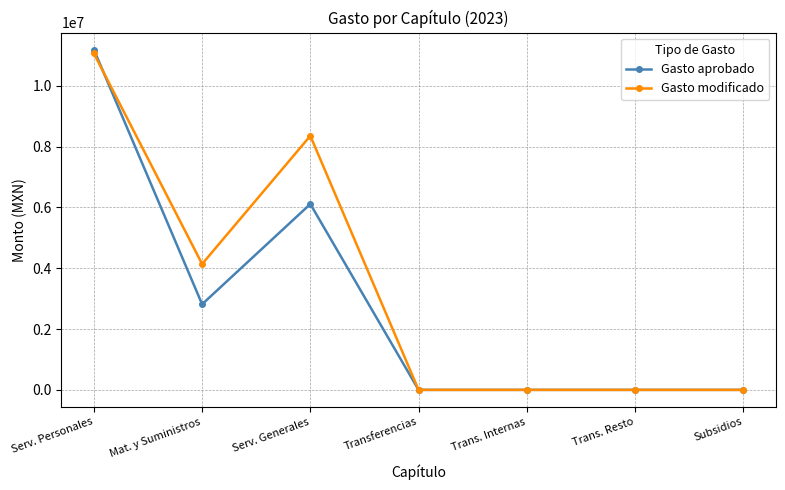

How many lines are shown in the chart?

2